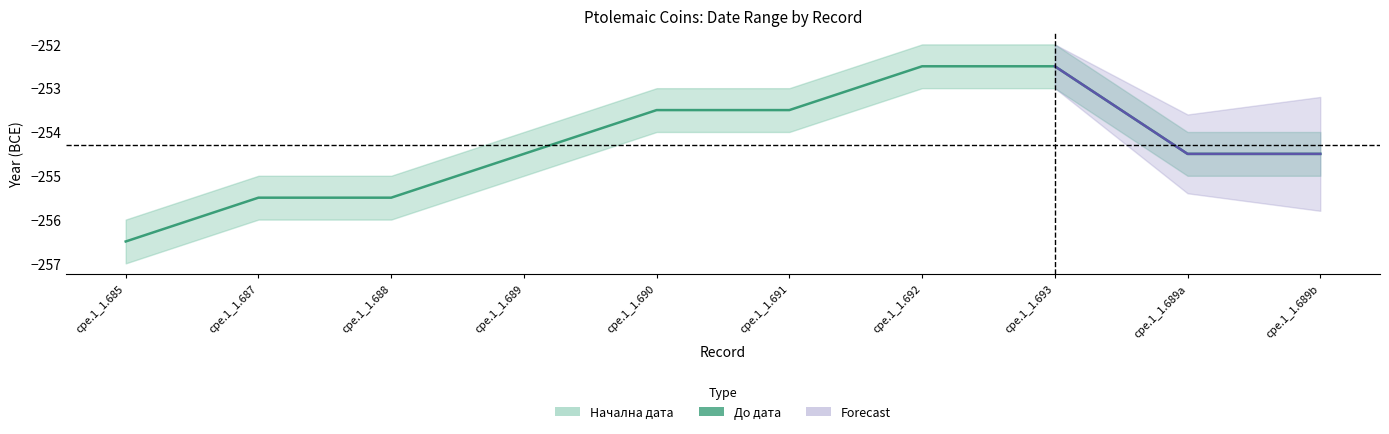

Where is the data nearest to the value -254?

cpe.1_1.689